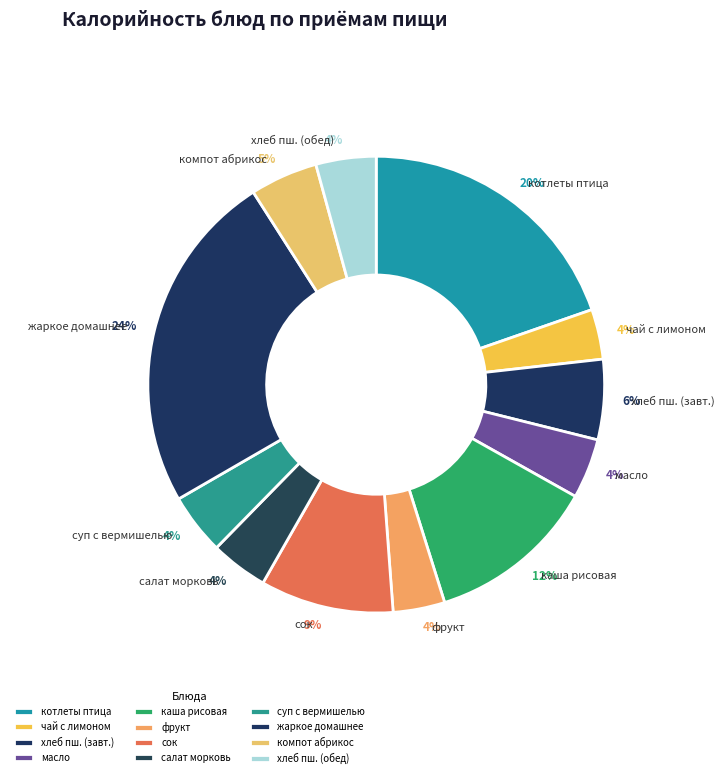

To the nearest percent, what is the average slice percentage?

8%